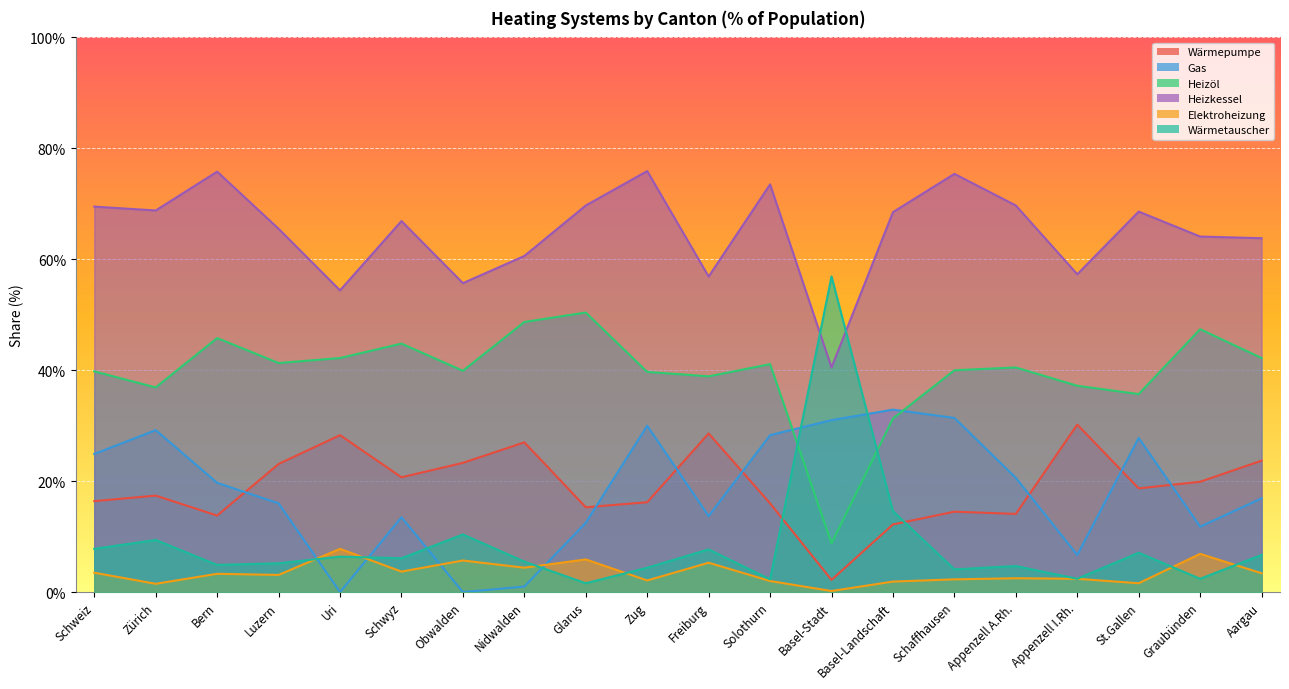

At Basel-Stadt, list the series in order from smallest to largest.

Elektroheizung, Wärmepumpe, Heizöl, Gas, Heizkessel, Wärmetauscher